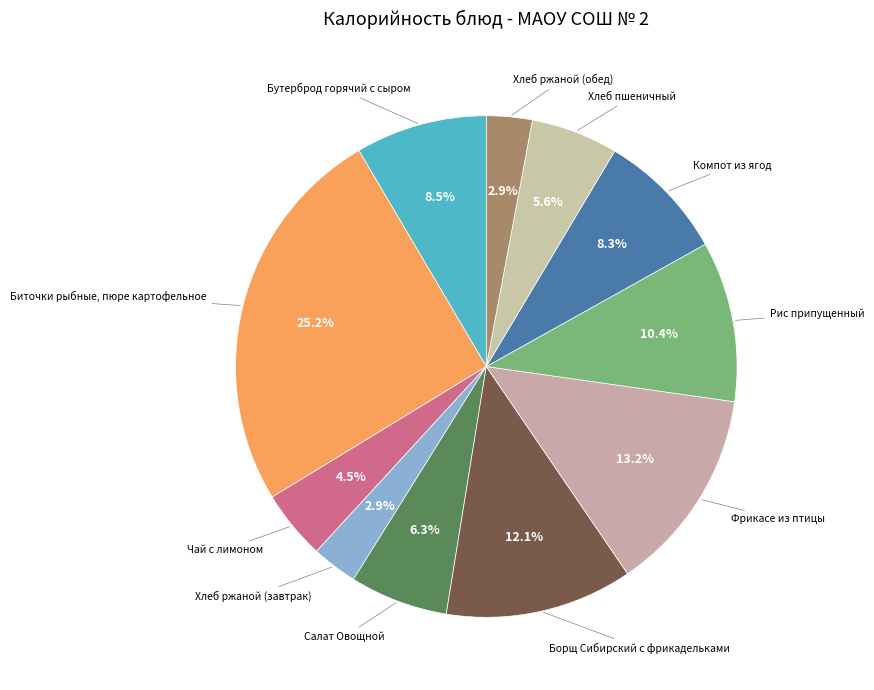

How many segments does this pie chart have?

11